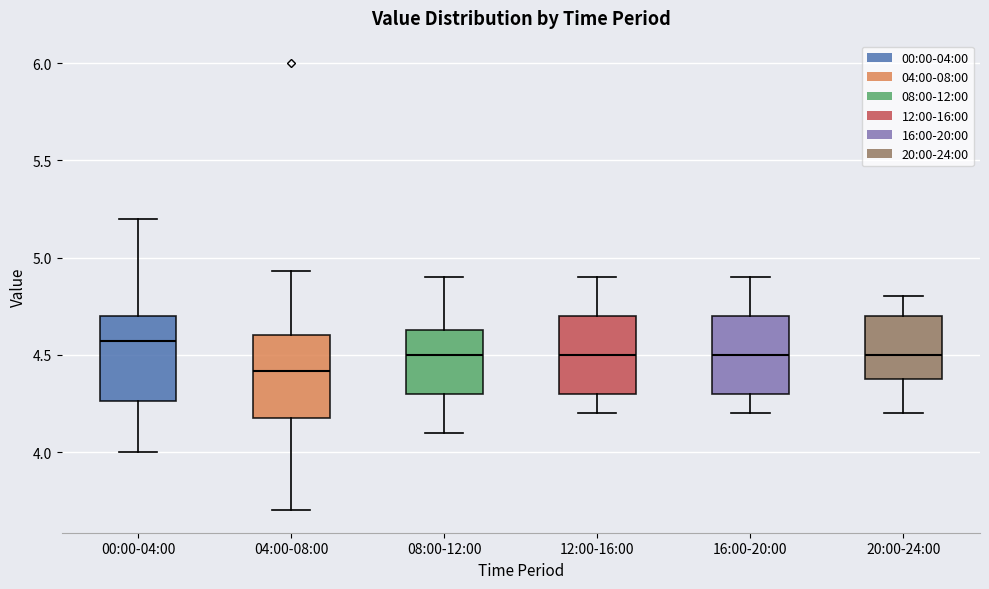

Reading left to right, read every box against the y-axis: the position of its median line, the range the box covers, and the ends of its whiskers. The values are not printed on the chart, so give them approximately, as read against the axis.

00:00-04:00: median 4.55, box 4.25 to 4.70, whiskers 4.00 to 5.20
04:00-08:00: median 4.40, box 4.20 to 4.60, whiskers 3.70 to 4.95
08:00-12:00: median 4.50, box 4.30 to 4.65, whiskers 4.10 to 4.90
12:00-16:00: median 4.50, box 4.30 to 4.70, whiskers 4.20 to 4.90
16:00-20:00: median 4.50, box 4.30 to 4.70, whiskers 4.20 to 4.90
20:00-24:00: median 4.50, box 4.40 to 4.70, whiskers 4.20 to 4.80